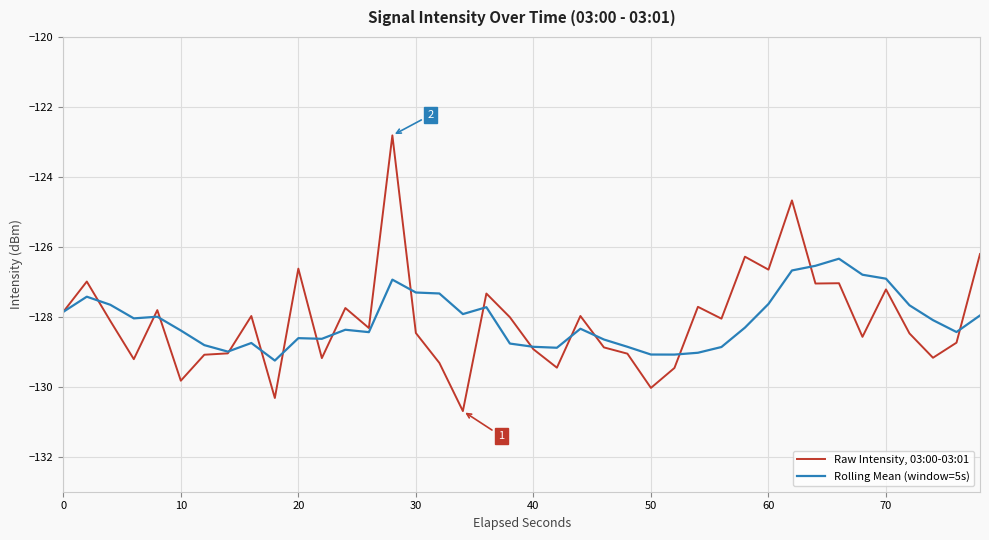

What is the highest value of the Rolling Mean (window=5s) series?

-126.3